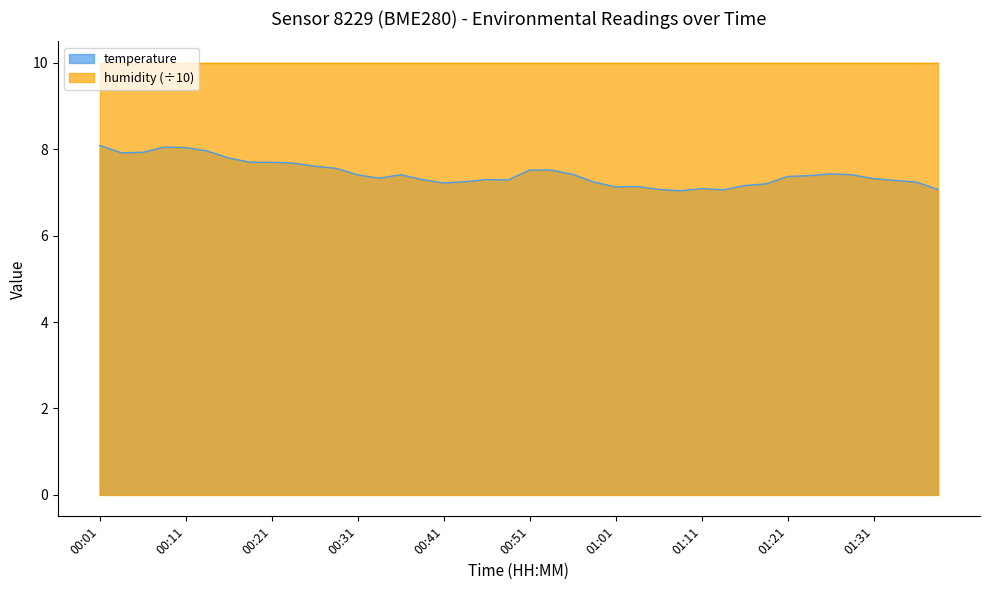

What position from the right is 00:06?

38